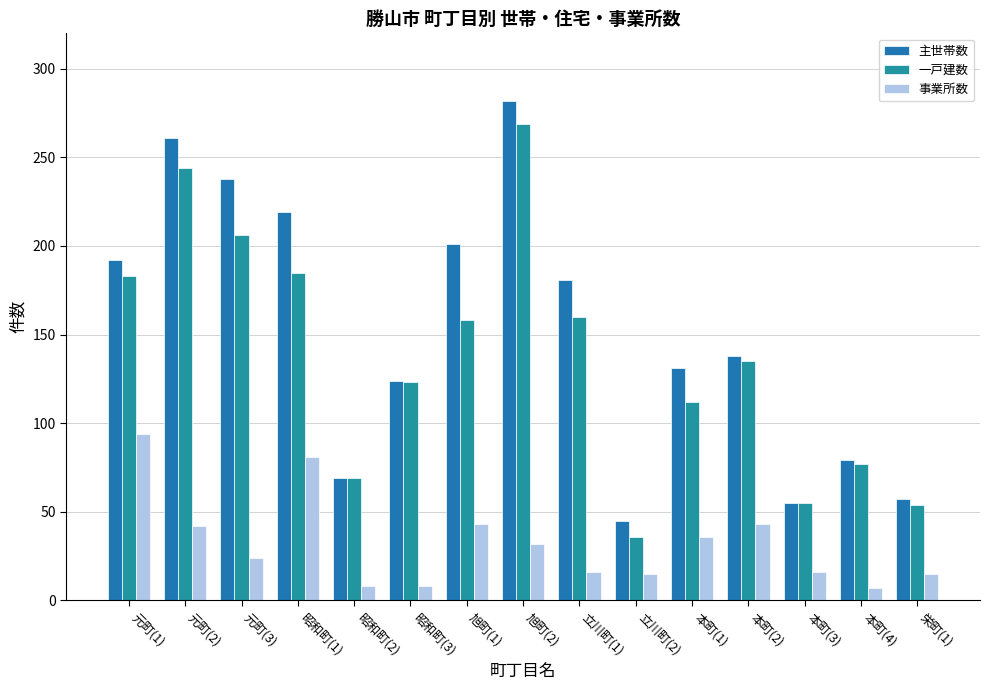

What is the label of the 6th bar from the left?

昭和町(3)